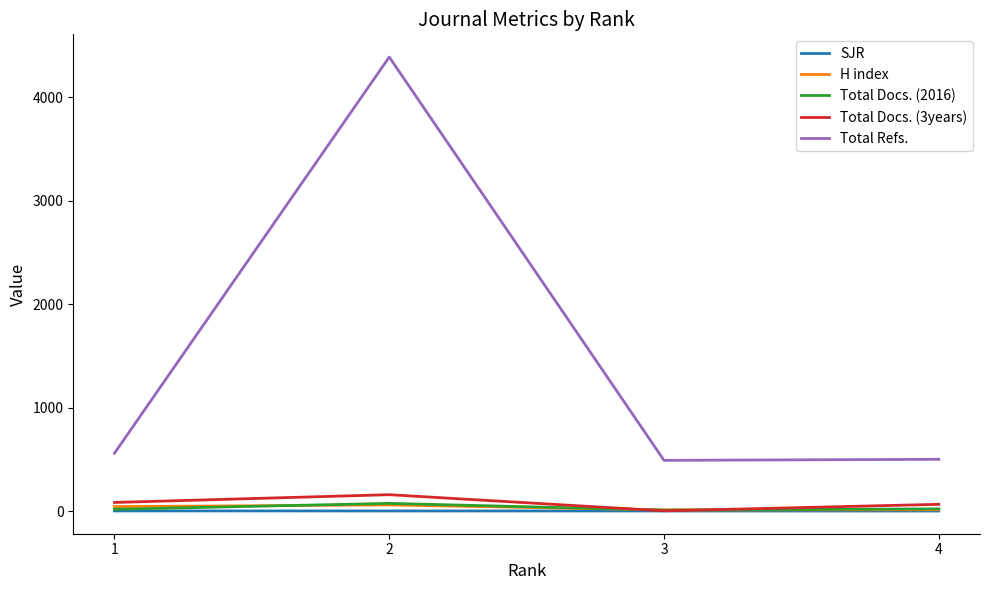

True or false: Total Refs. and Total Docs. (3years) cross at least once.

False